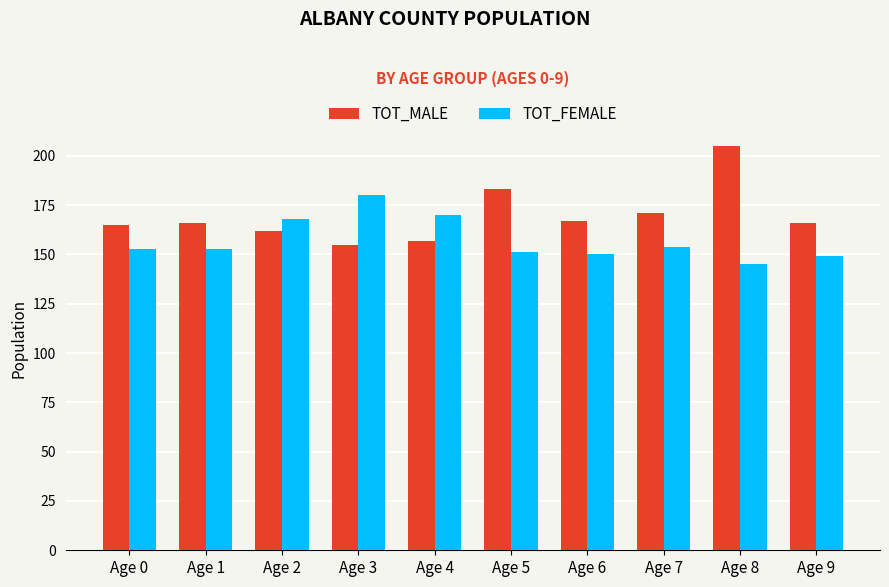

The value of TOT_MALE at Age 5 is 61. True or false?

False